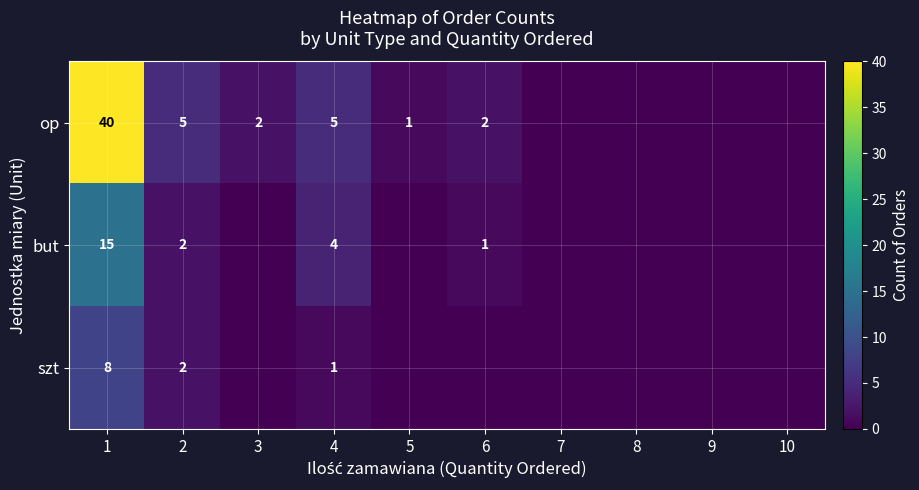

What is the sum of the szt values at 4 and 1?

9